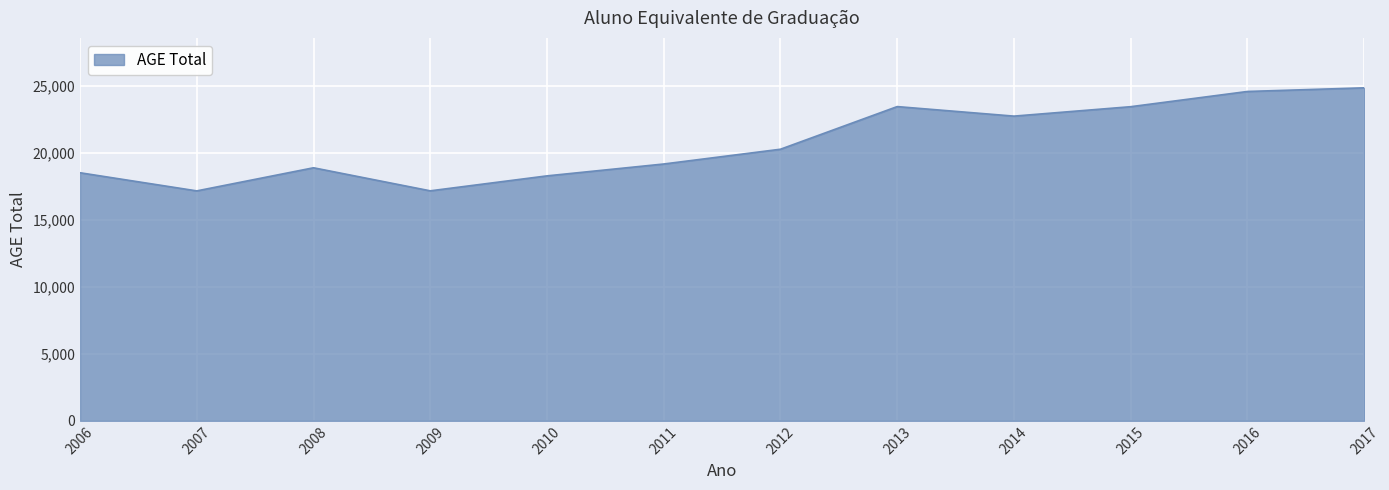

What is the sum of all values?

248584.8